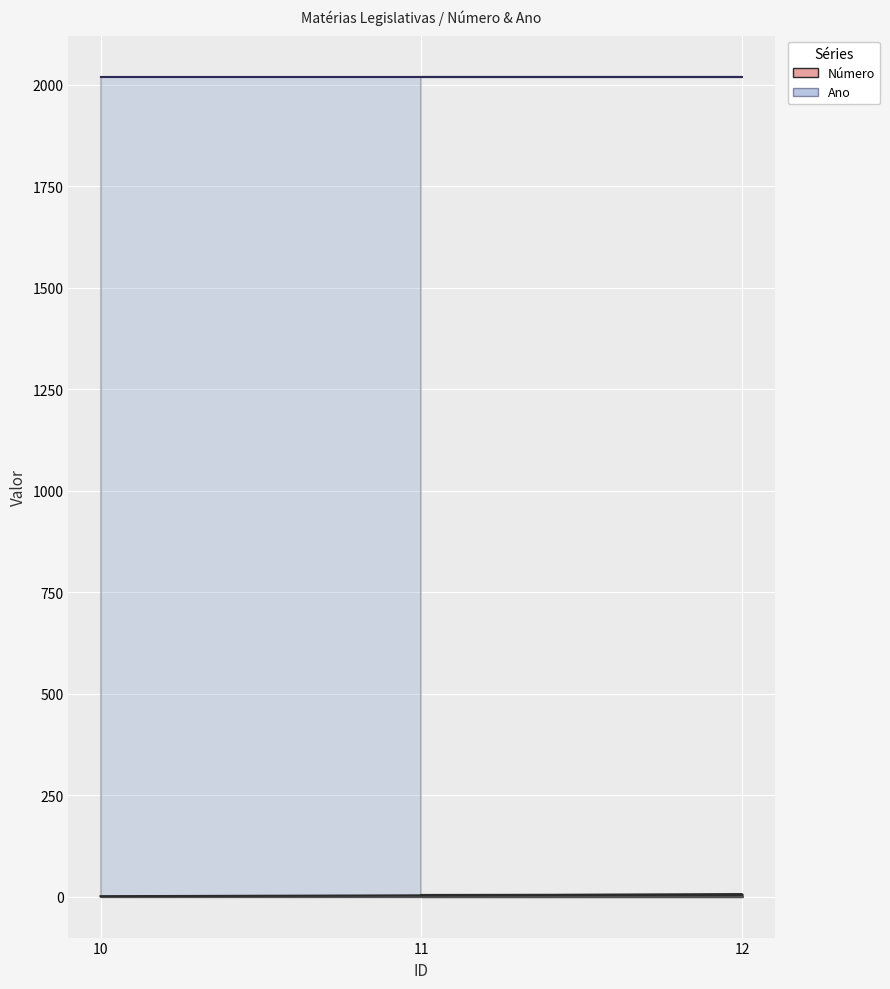

How many data points are less than 4?

1